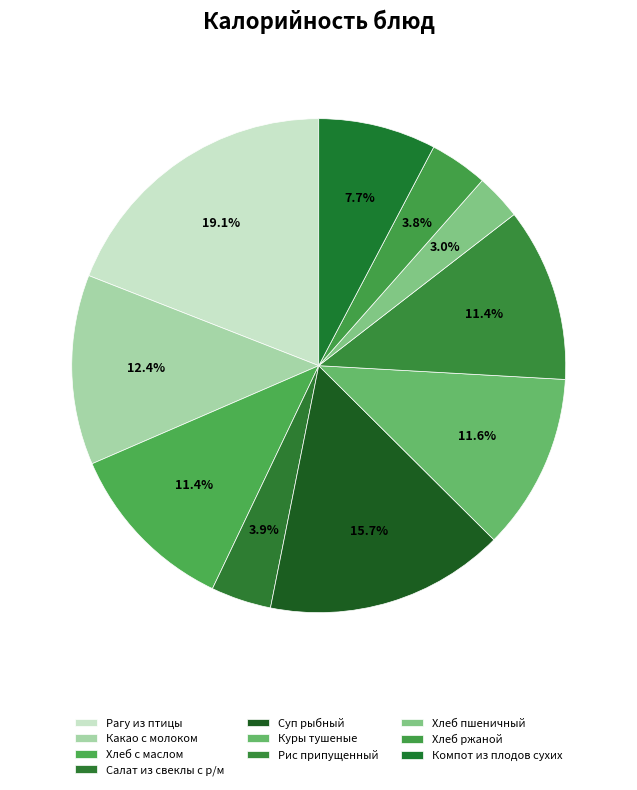

What percentage is NOT represented by Какао с молоком?

87.6%